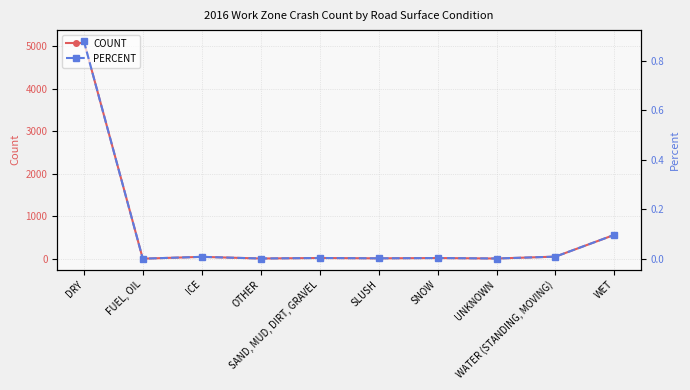

How many values in PERCENT are above zero?

9